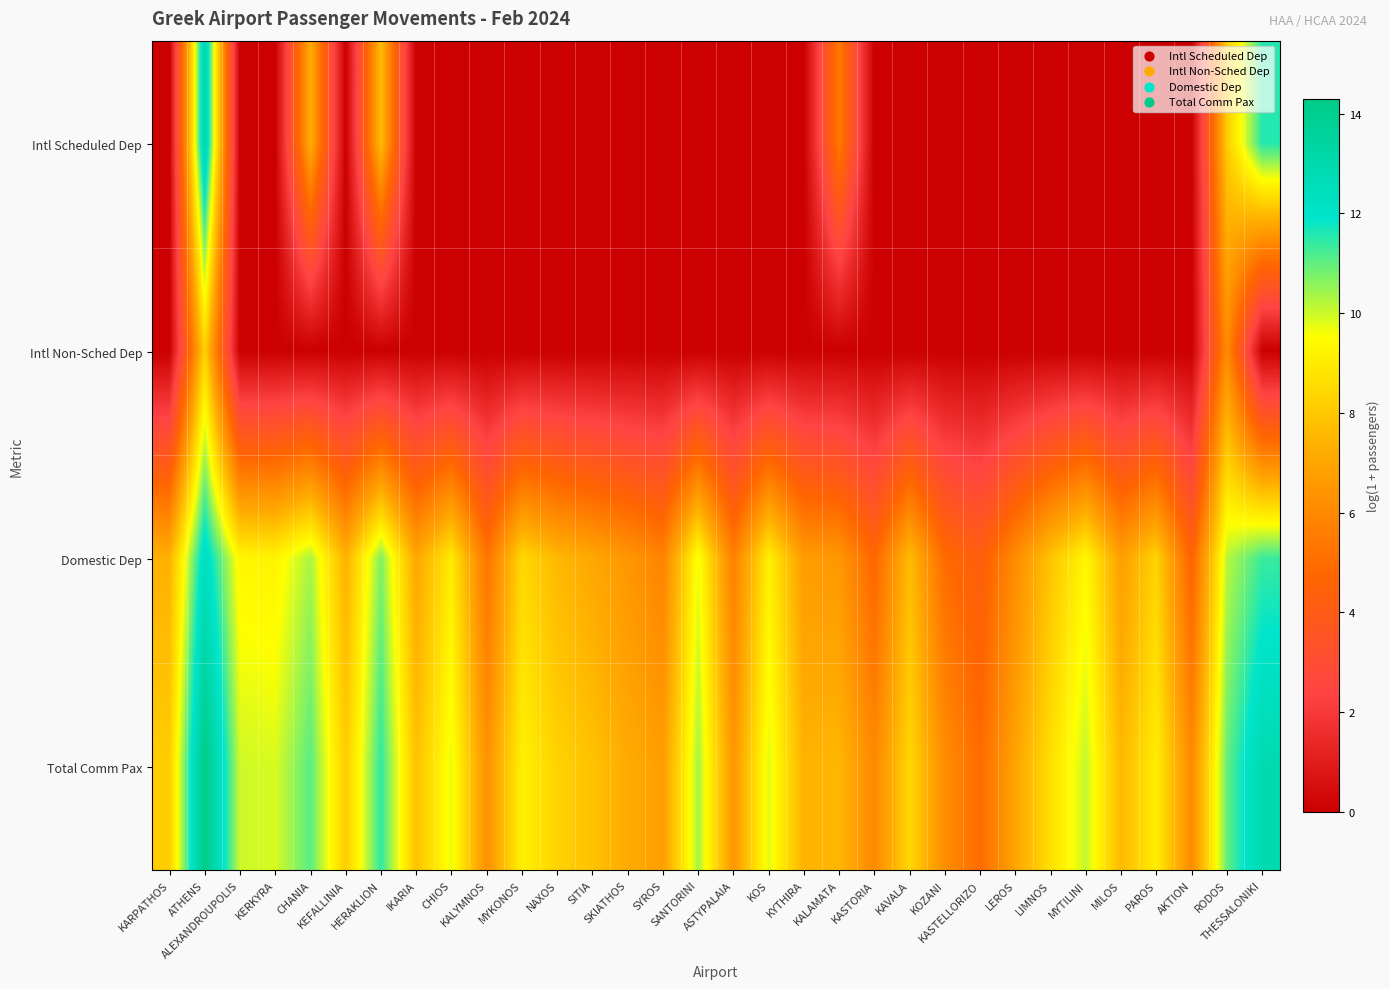

At which category does the chart reach its peak across all series?

ATHENS